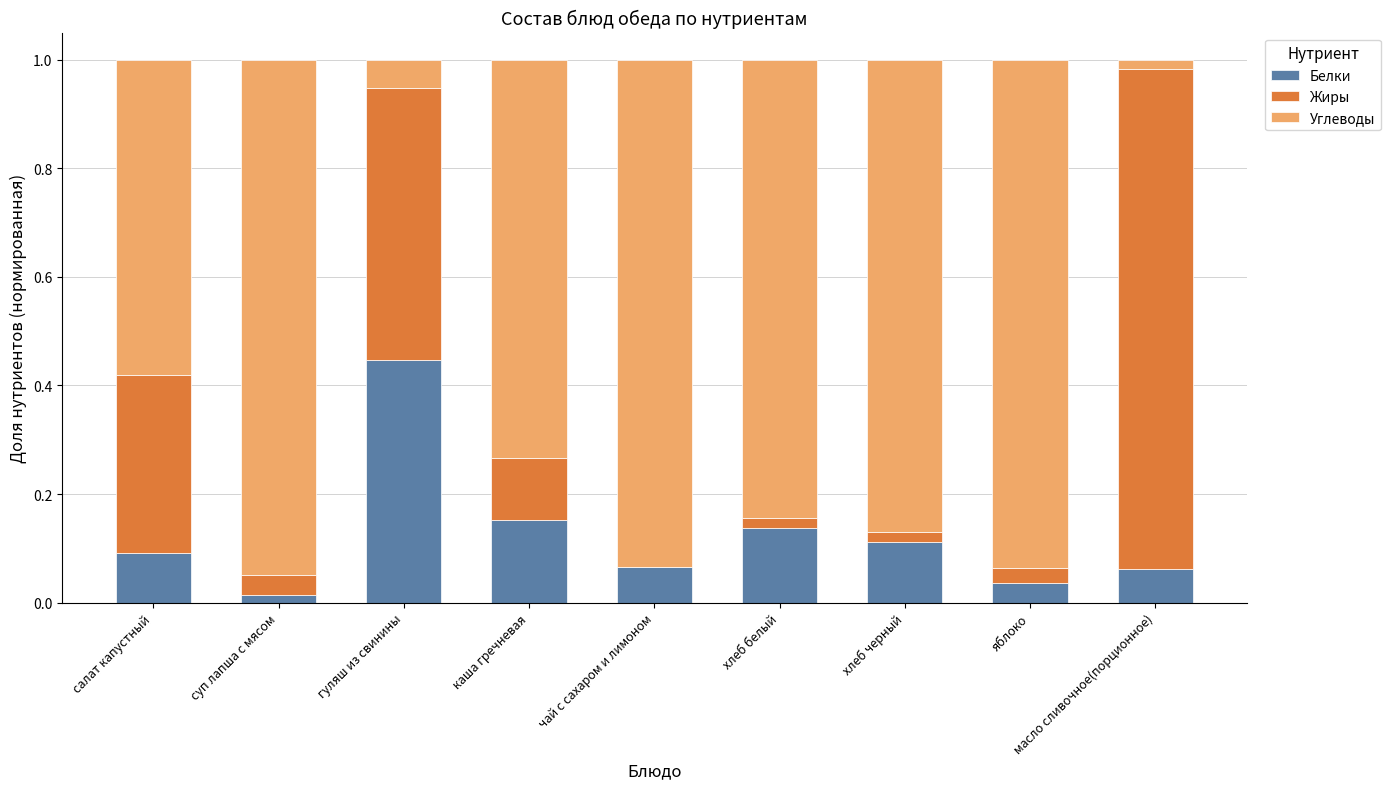

At which label does Белки reach its peak?

гуляш из свинины